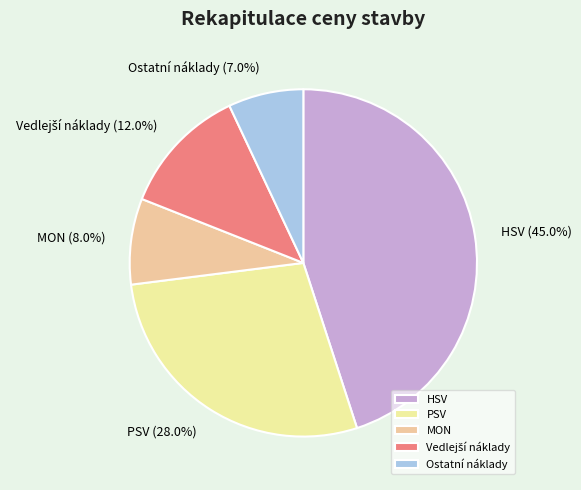

To the nearest percent, what is the average slice percentage?

20%